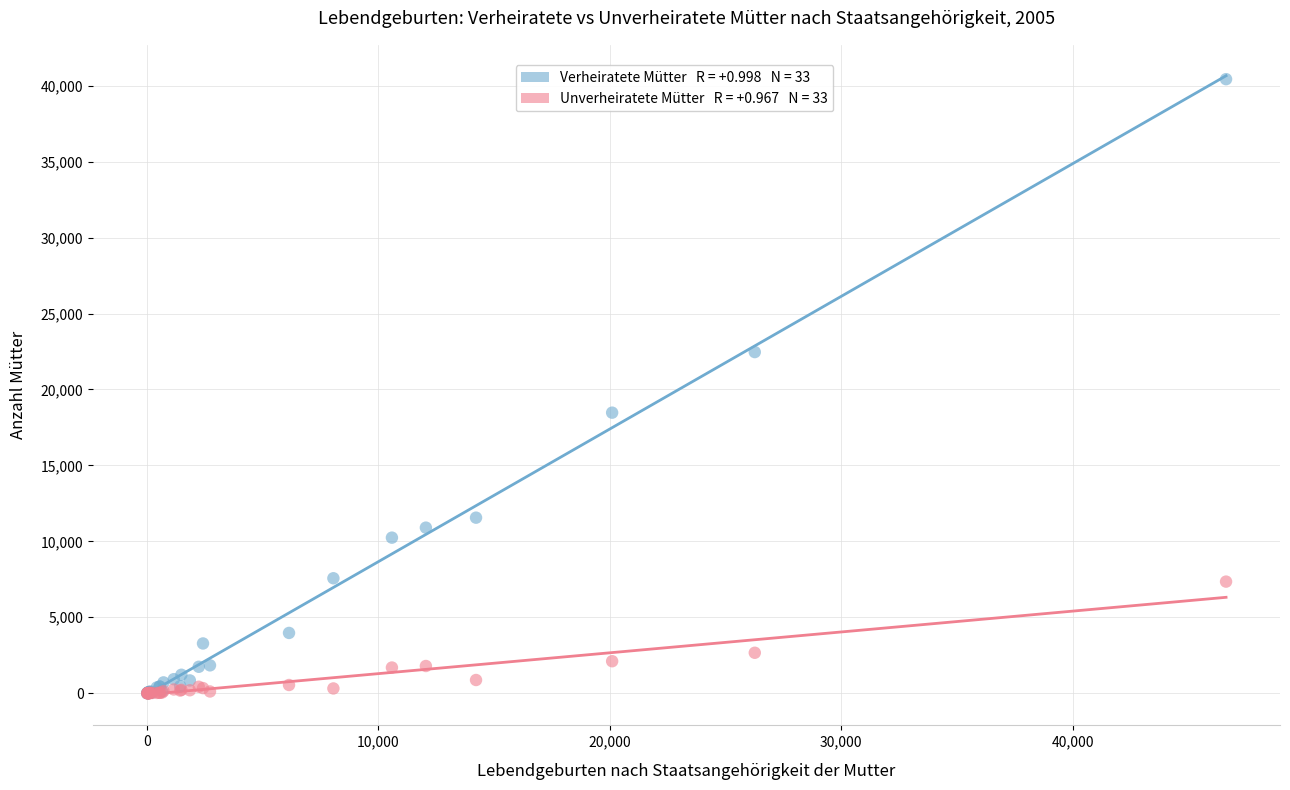

Across all series, what Y value is closest to 20214?

18472